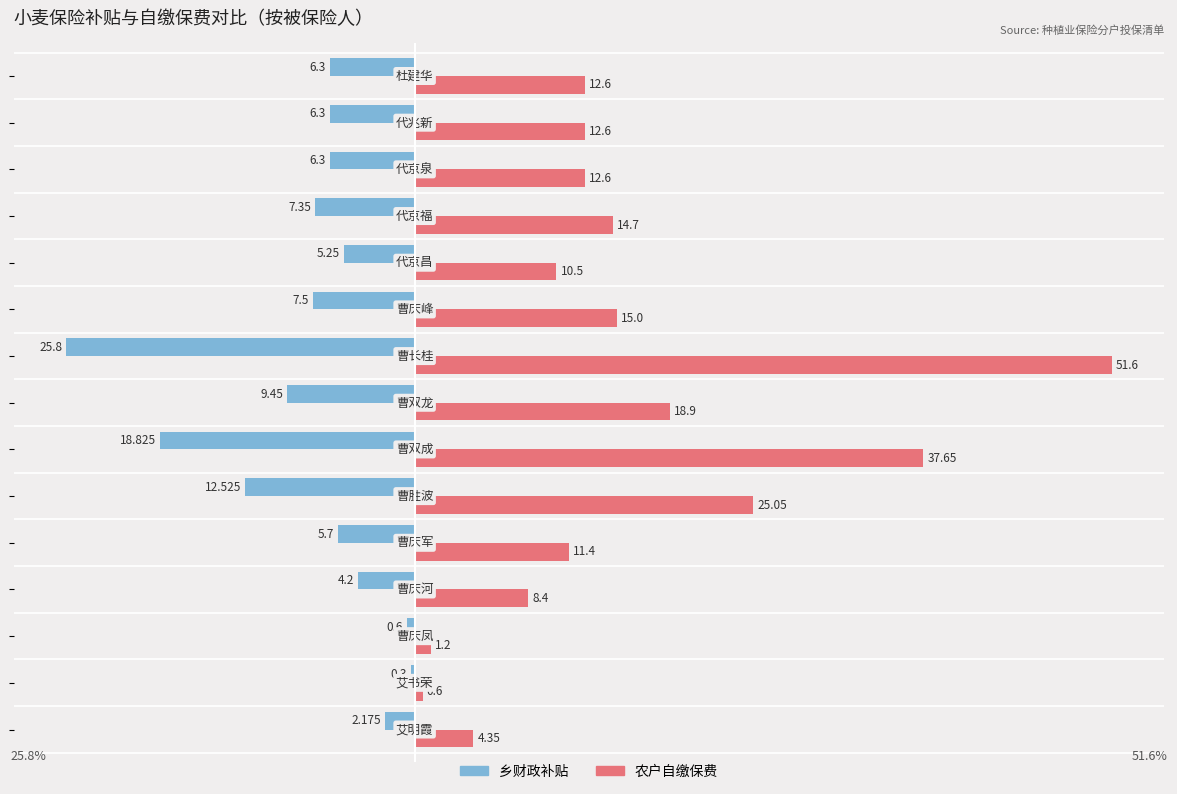

How many series are shown in this chart?

2